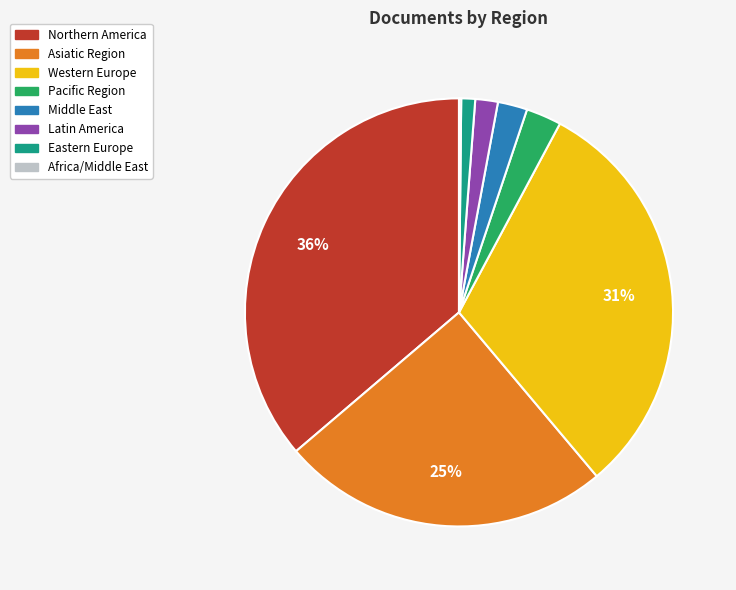

What is the largest slice in the pie chart?

Northern America